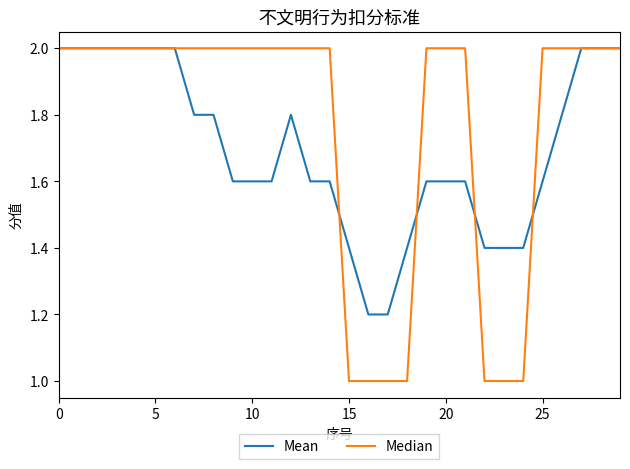

What is the minimum value shown in the chart?

1.0